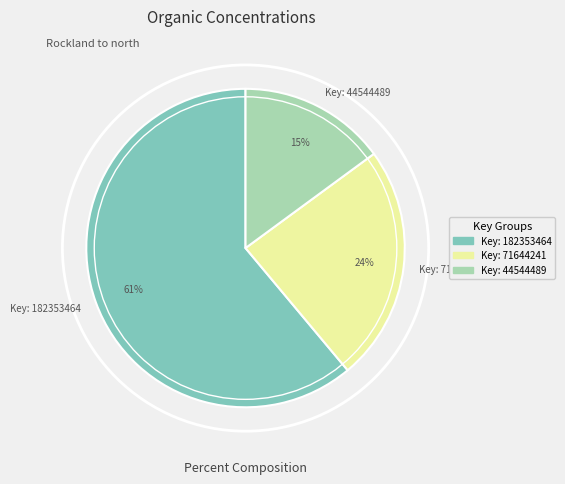

To the nearest percent, what is the difference between the Key: 44544489 and Key: 71644241 slice percentages?

9%